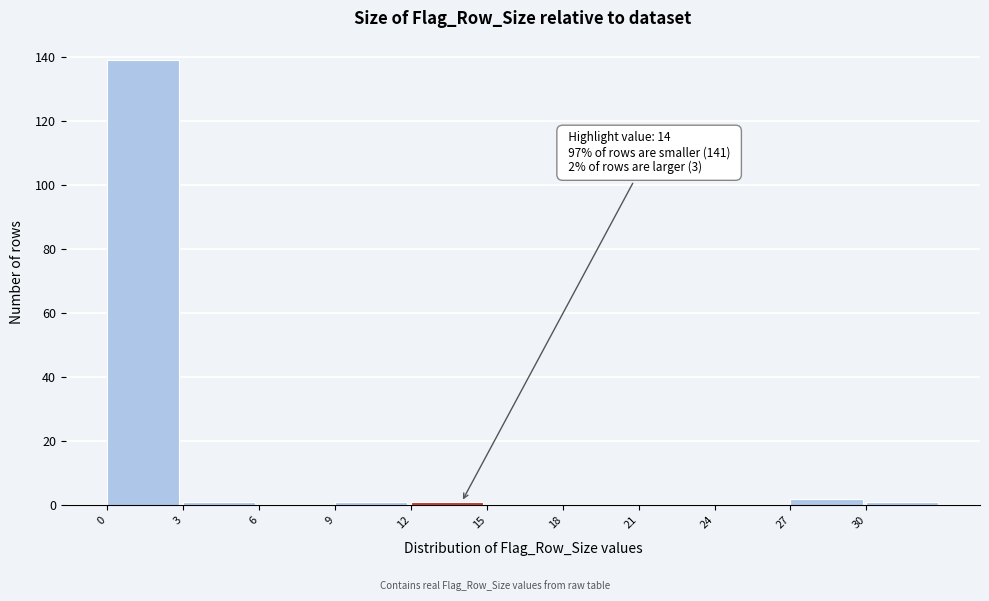

Over which range of the x-axis is the bar tallest?

0 to 3